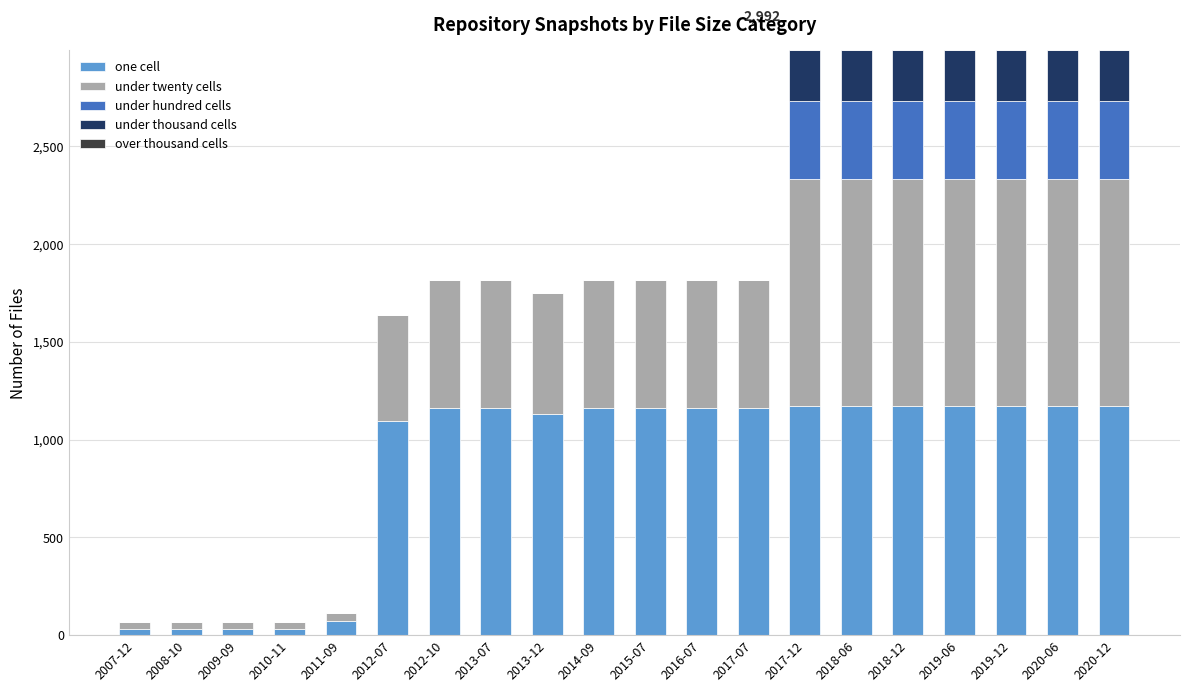

Rank the series by their maximum value, from lowest to highest.

over thousand cells, under thousand cells, under hundred cells, under twenty cells, one cell